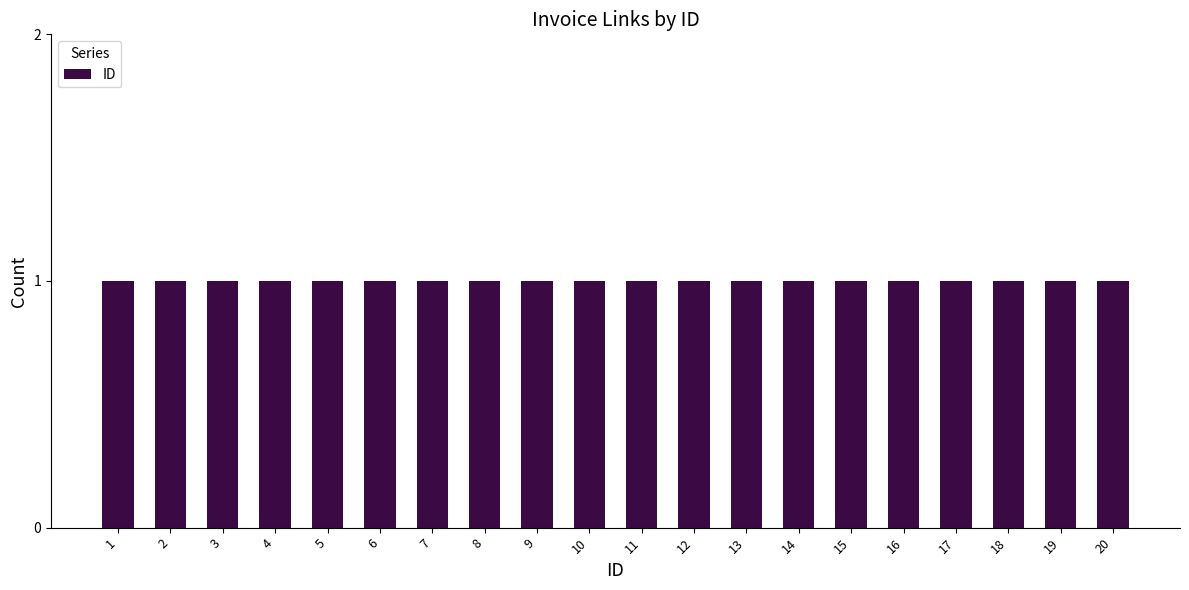

What is the minimum value shown in the chart?

1